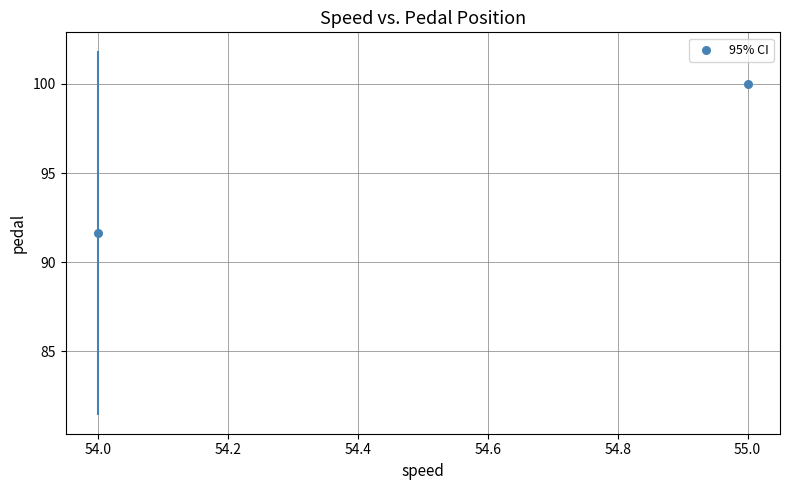

What is the range of Y values (max minus min)?

8.4